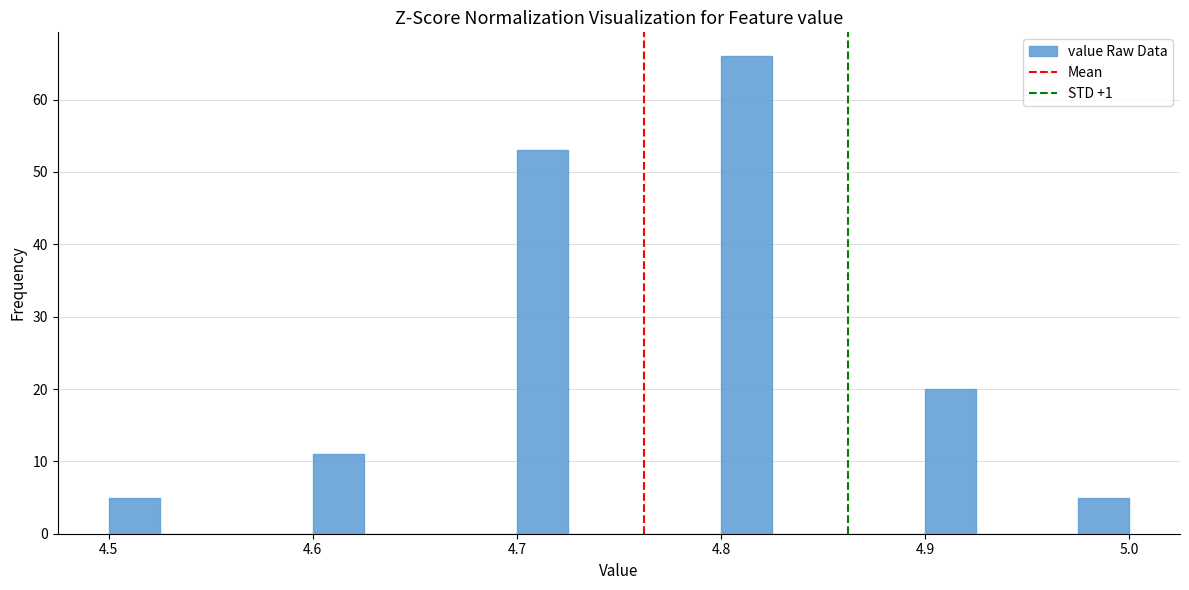

Read against the x-axis, roughly where is the centre of the tallest bar?

4.81